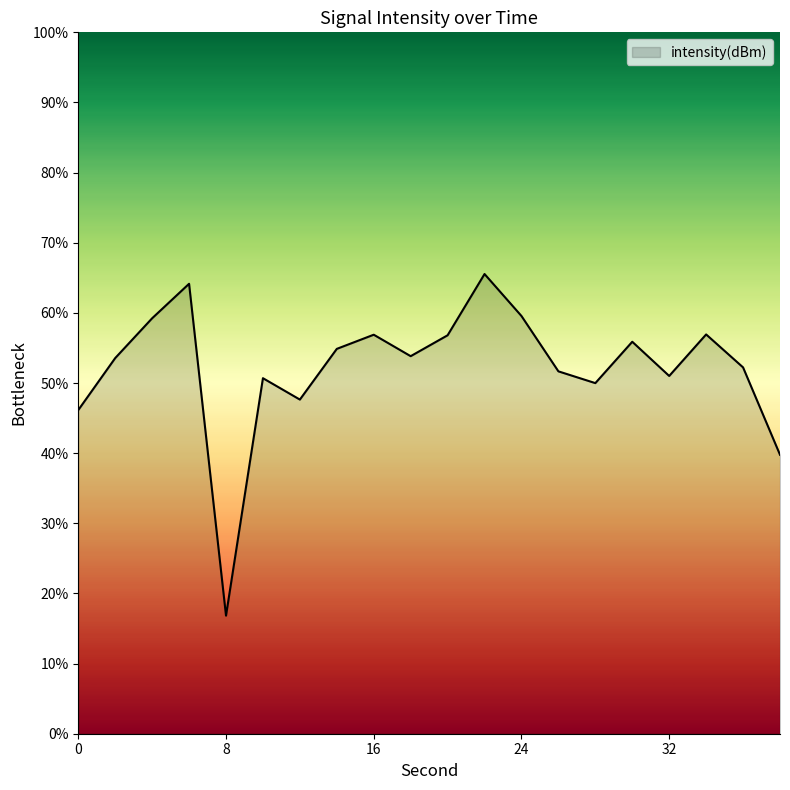

What is the difference between the maximum and minimum values?

48.7